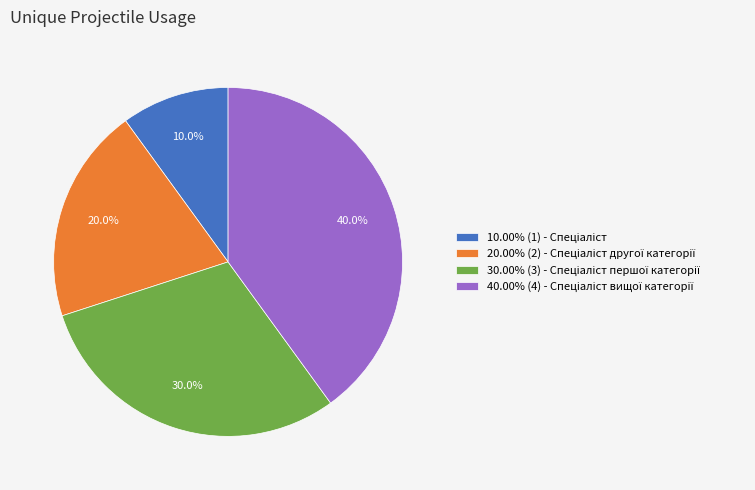

Is there a majority slice in this chart?

No